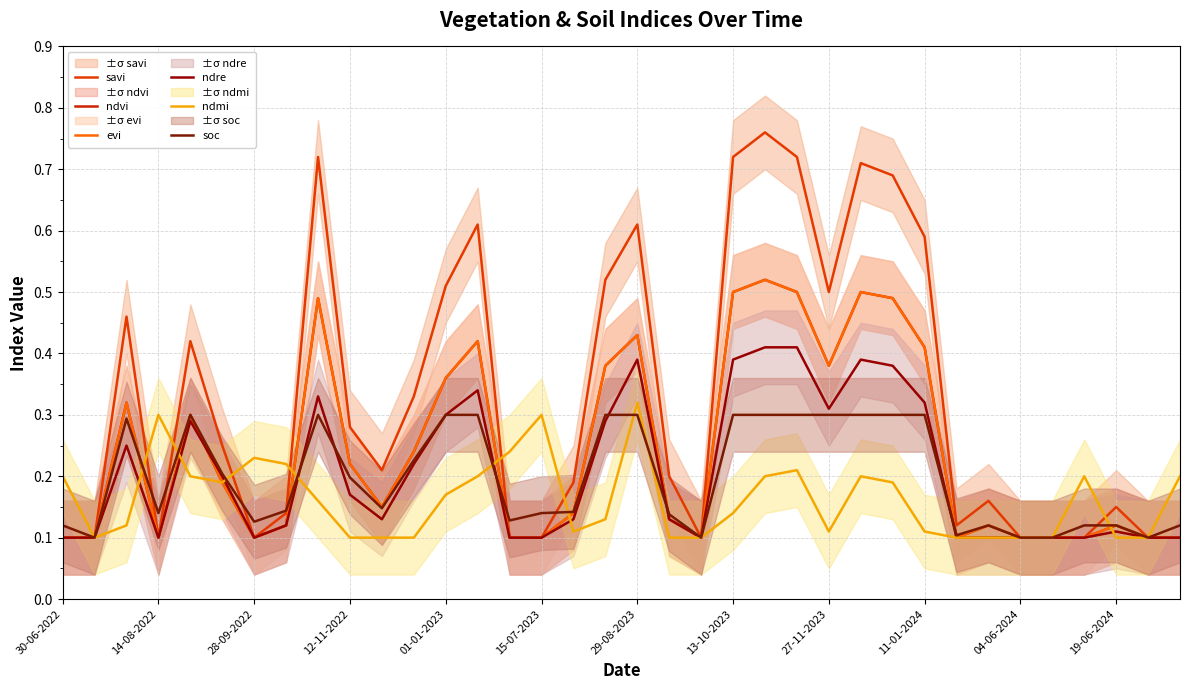

At which label does soc reach its minimum?

14-08-2022